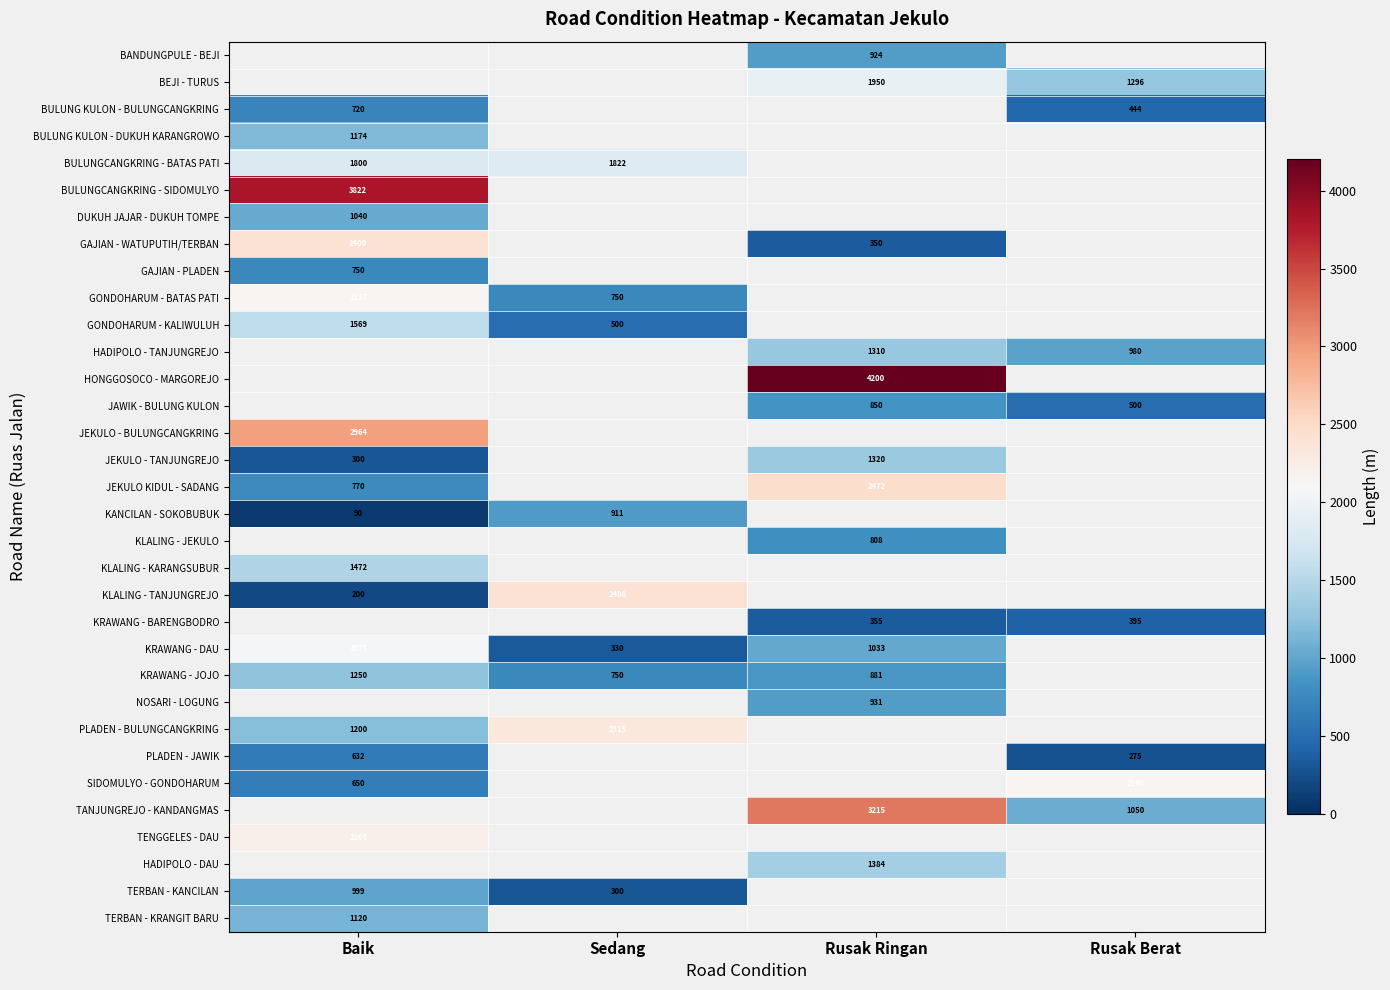

The PLADEN - BULUNGCANGKRING series shows 1200 at Baik. True or false?

True